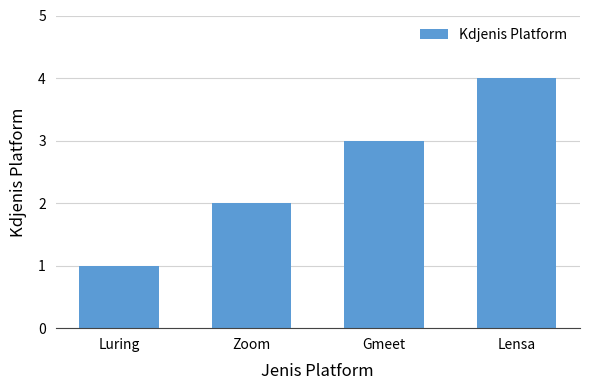

Reading left to right, transcribe all the data shown in this chart.

1	2	3	4